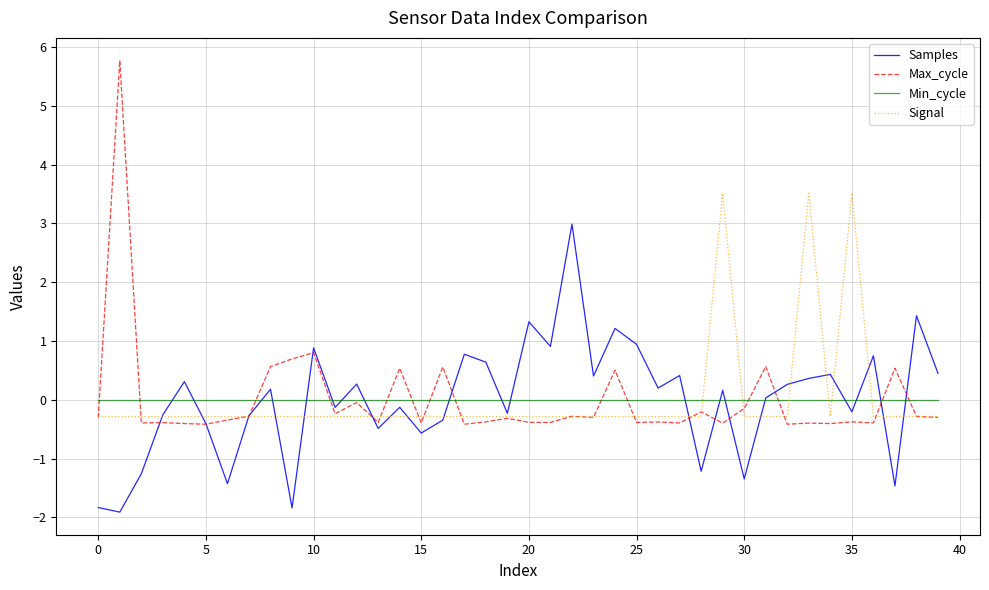

Which series has the widest spread of values?

Max_cycle